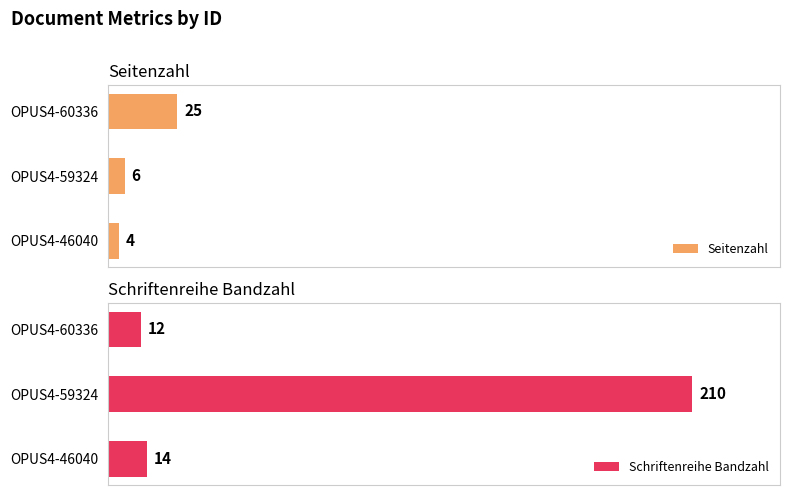

Rank the series by their maximum value, from highest to lowest.

Schriftenreihe Bandzahl, Seitenzahl